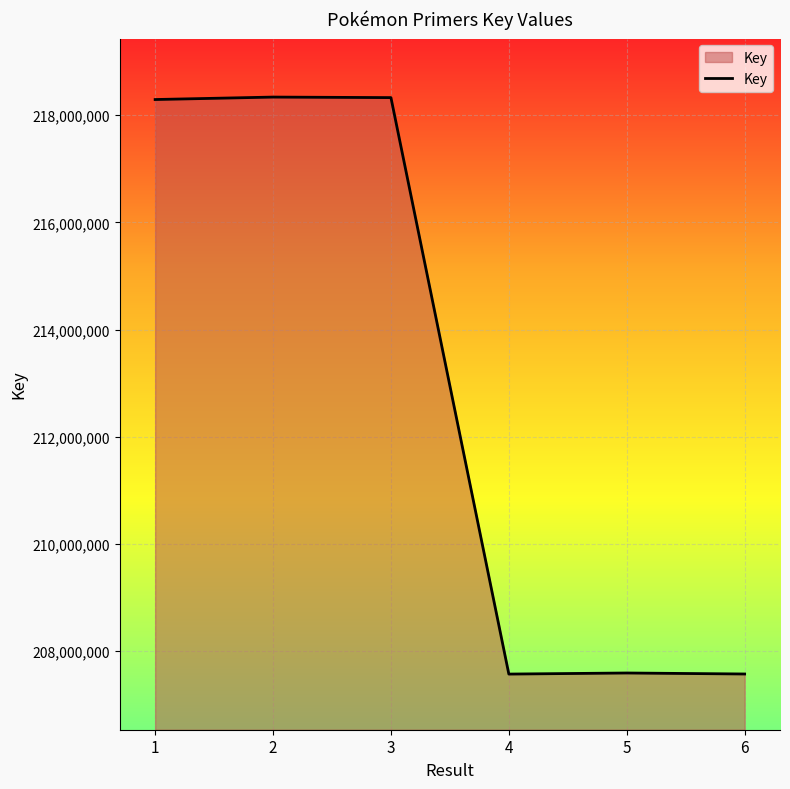

What is the ratio of the value at 4 to the value at 3?

1.0